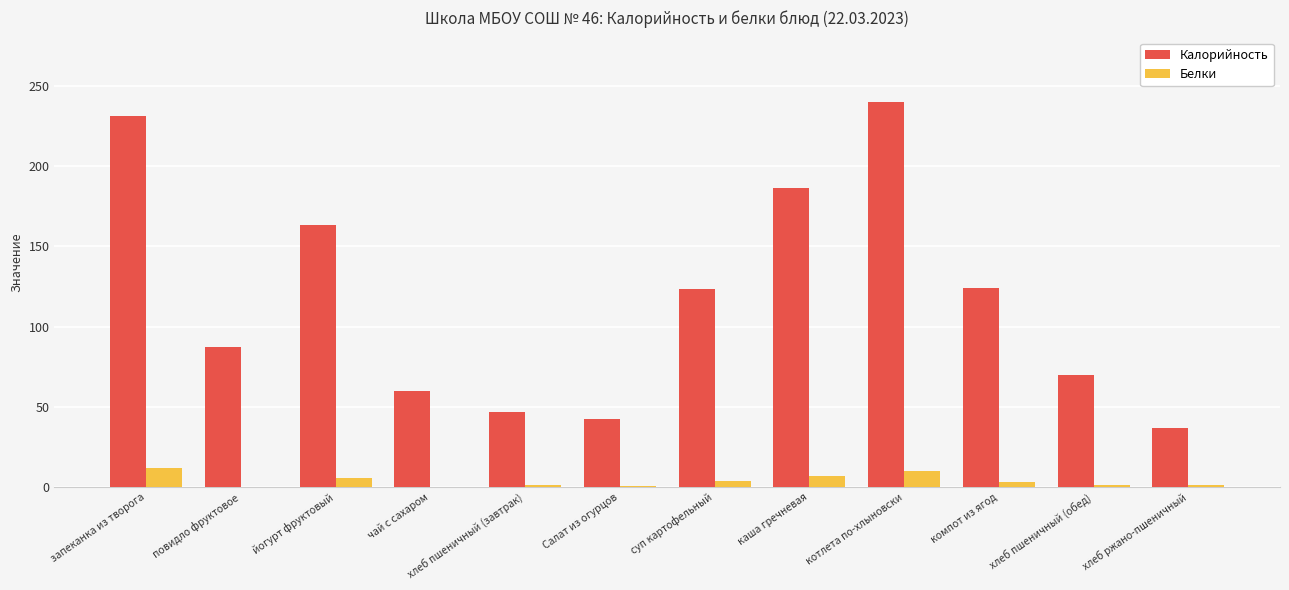

What is the sum of all Белки values?

46.2